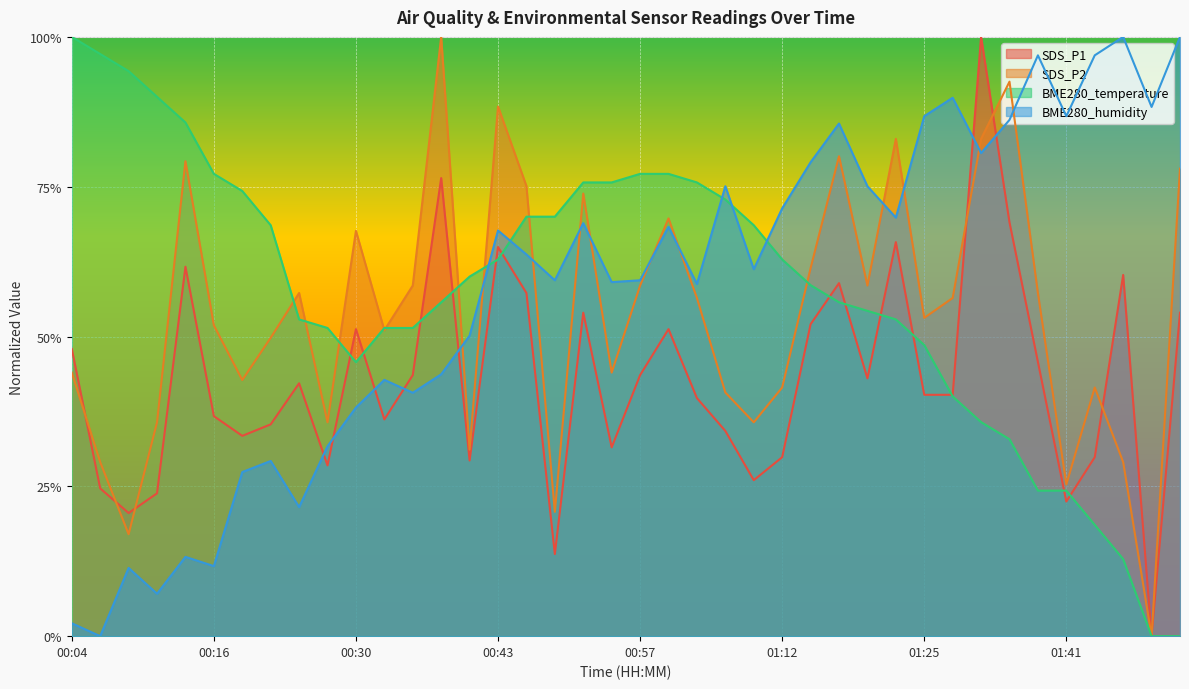

How many interior local peaks does the SDS_P2 series have?

11